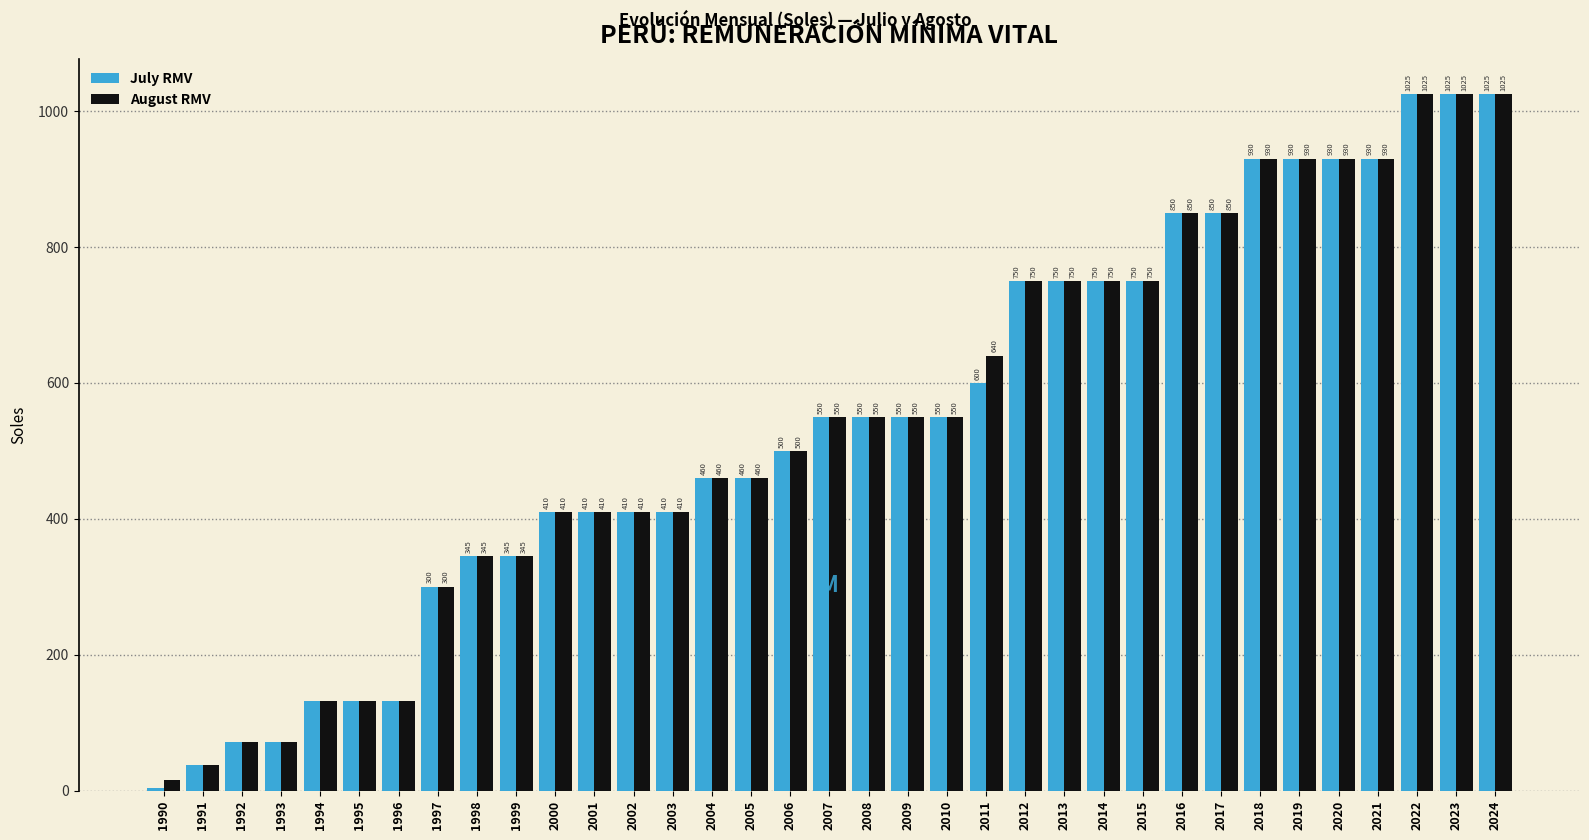

What is the value of the July RMV bar at the 10th from the left?

345